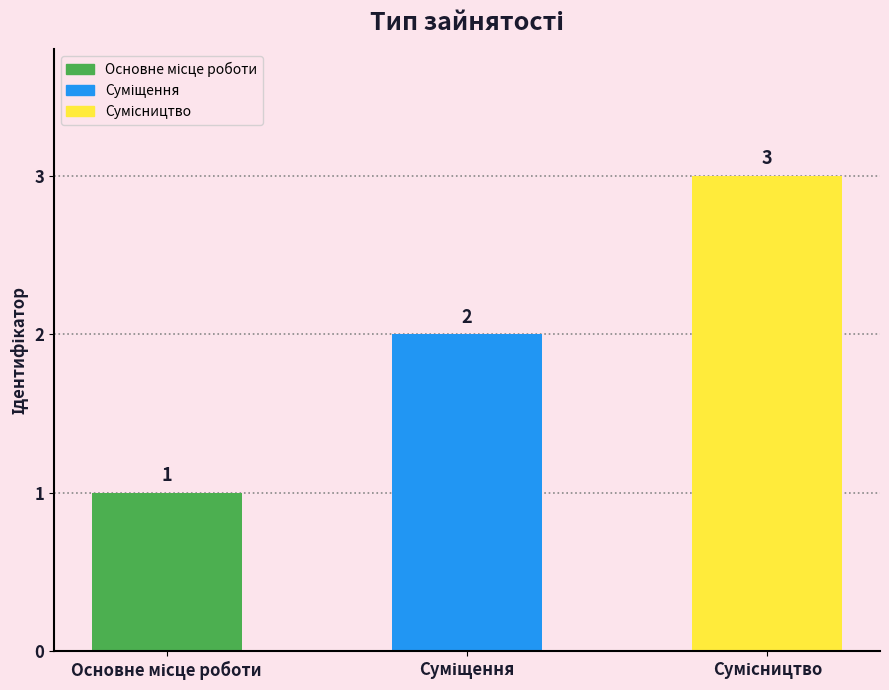

What is the greatest value displayed?

3